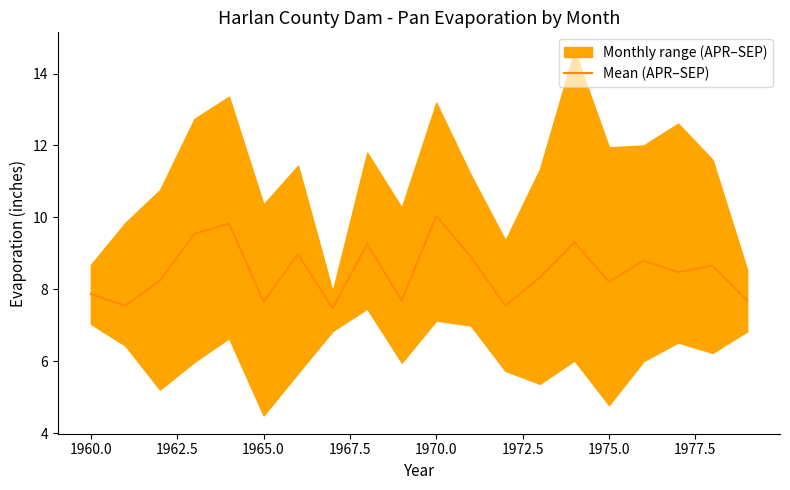

What is the lowest value of the Mean (APR–SEP) series?

7.5